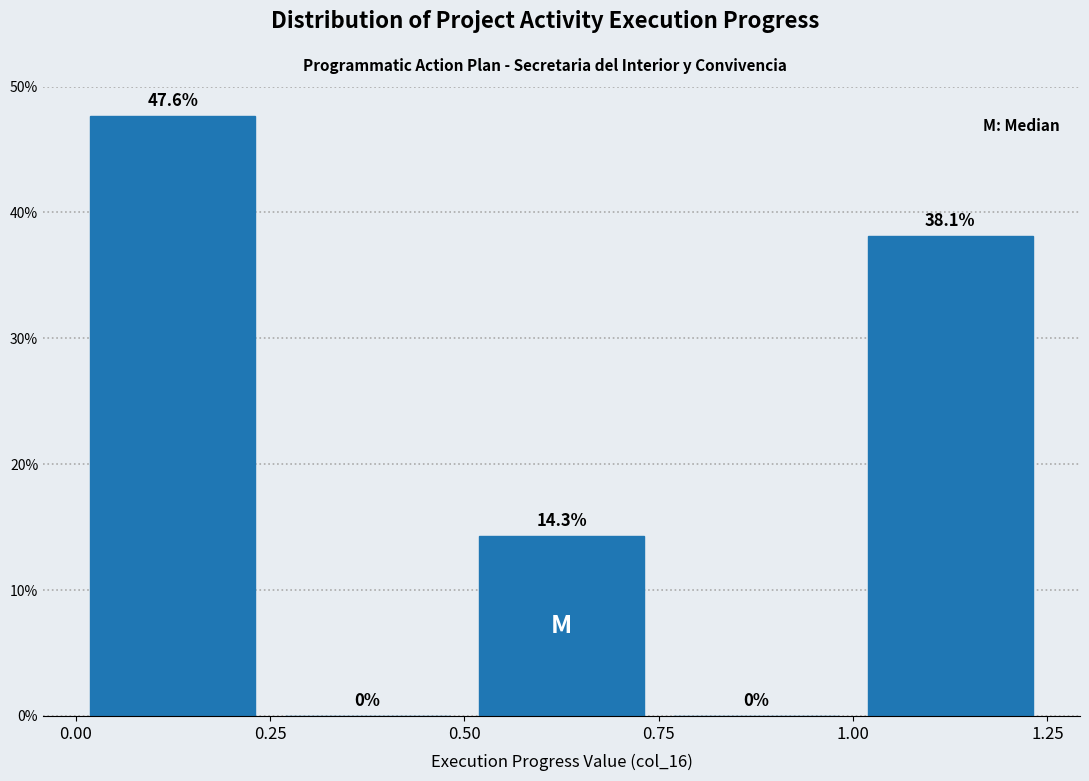

Reading left to right, list every bar in this chart as the range it spans on the x-axis followed by its height.

0.00 to 0.25: 47.6
0.25 to 0.50: 0.0
0.50 to 0.75: 14.3
0.75 to 1.00: 0.0
1.00 to 1.25: 38.1